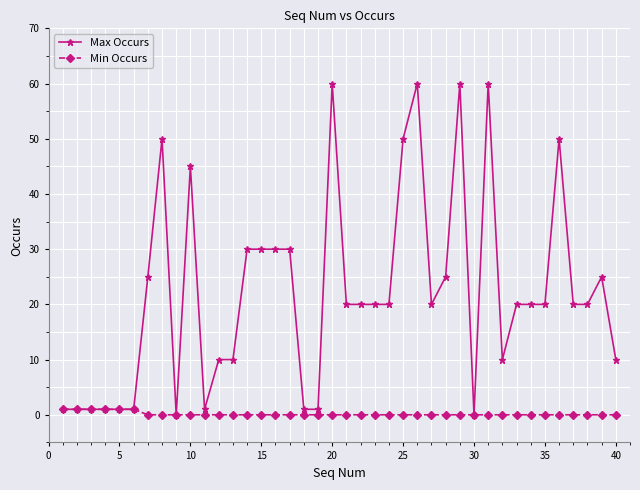

Which series has the largest total across all categories?

Max Occurs